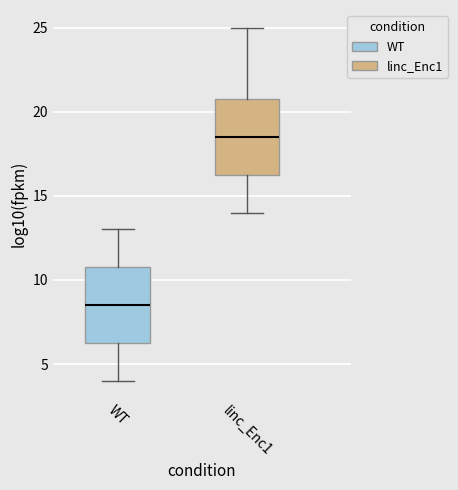

Reading left to right, transcribe this box plot: for each box, give where its median line is, the range the box spans, and where its two whiskers end, as read against the y-axis. The values are not printed on the chart, so give them approximately, as read against the axis.

WT: median 8.5, box 6.5 to 11.0, whiskers 4.0 to 13.0
linc_Enc1: median 18.5, box 16.5 to 21.0, whiskers 14.0 to 25.0